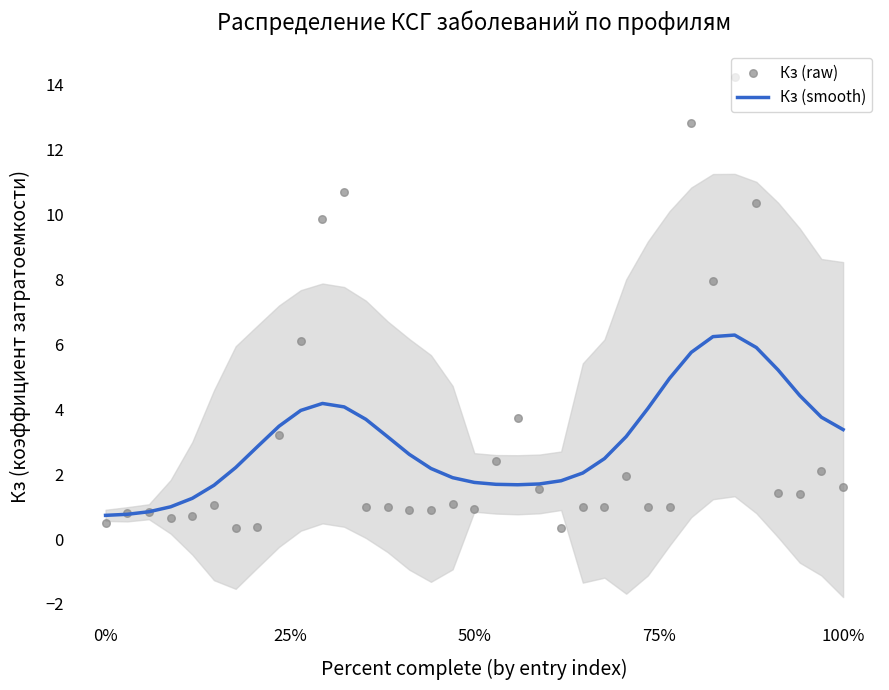

The value of Кз (smooth) at 100% is 3.4. True or false?

True